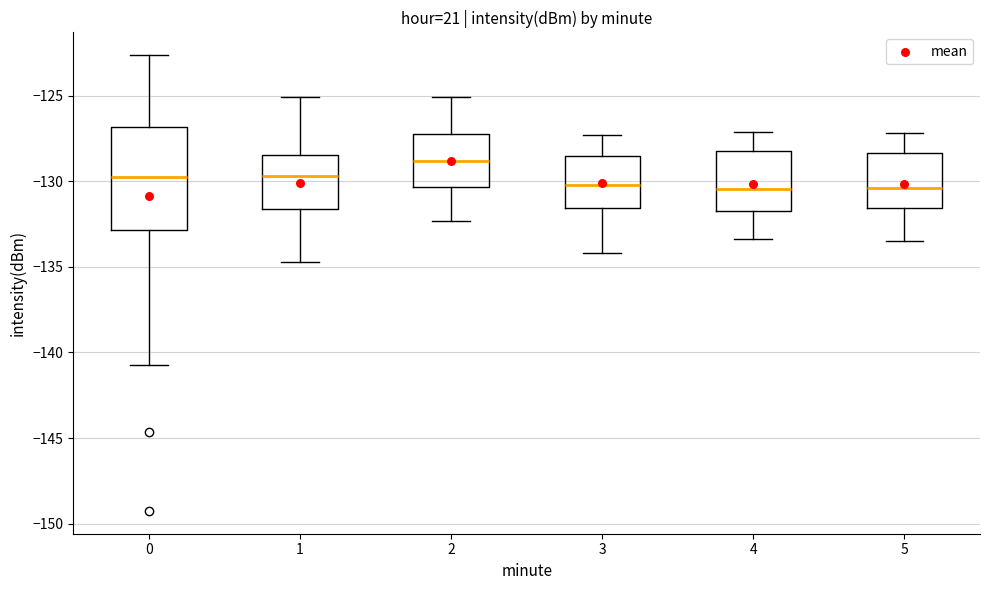

Which box is the tallest, from its lower edge to its upper edge?

0